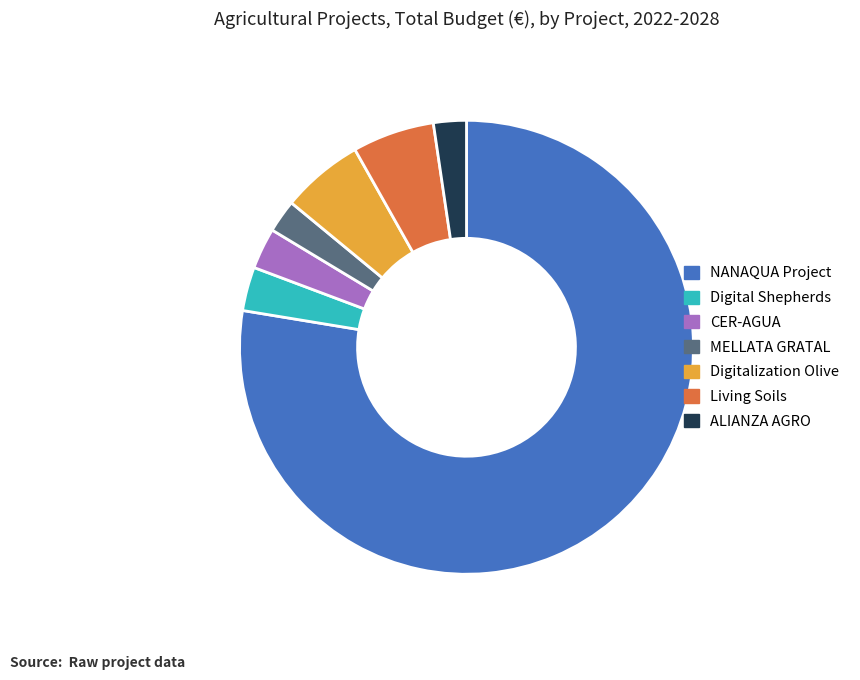

True or false: Digitalization Olive accounts for 16% of the total.

False